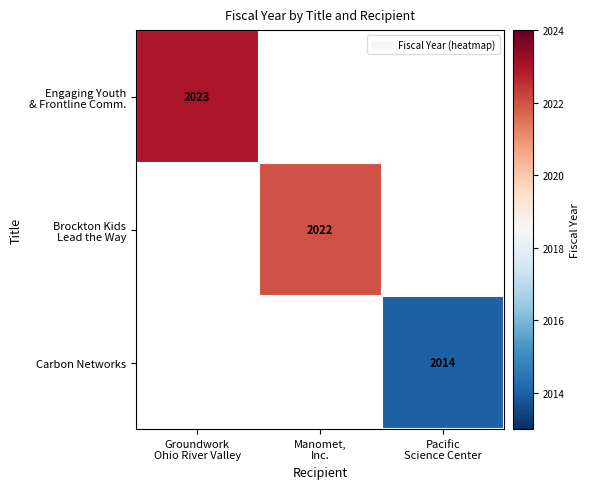

Which category has the highest value in the Engaging Youth & Frontline Comm. series?

Groundwork Ohio River Valley